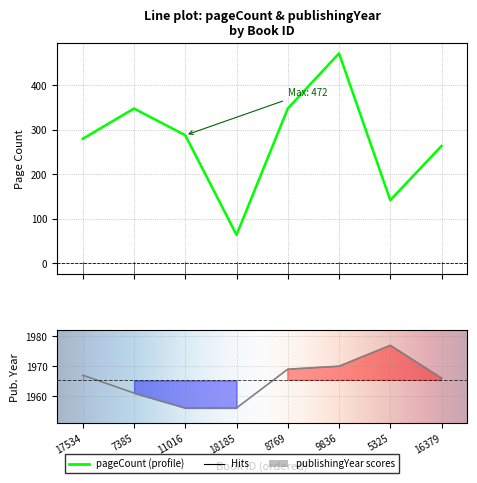

Where is the first local maximum for pageCount?

7385